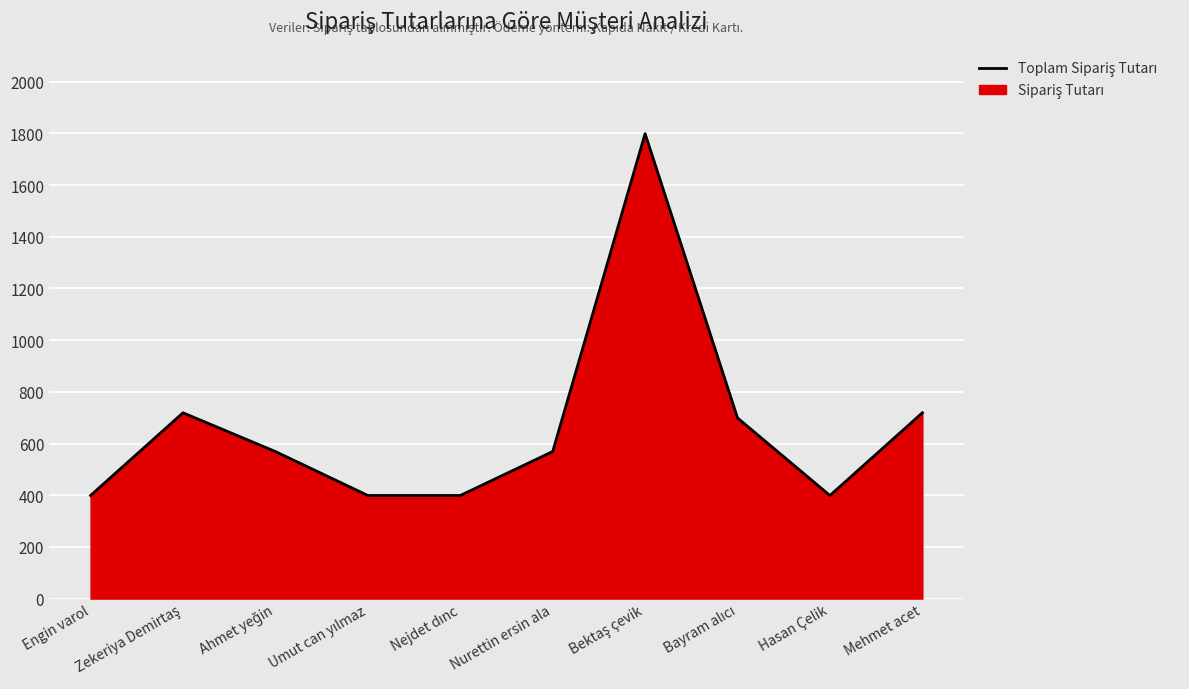

Reading left to right, transcribe all the data shown in this chart.

399	719	569	399	399	569	1799	699	399	719